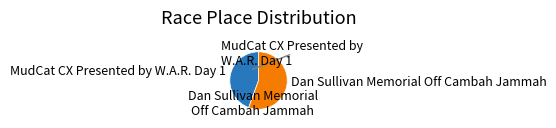

Count the number of slices in the pie.

2